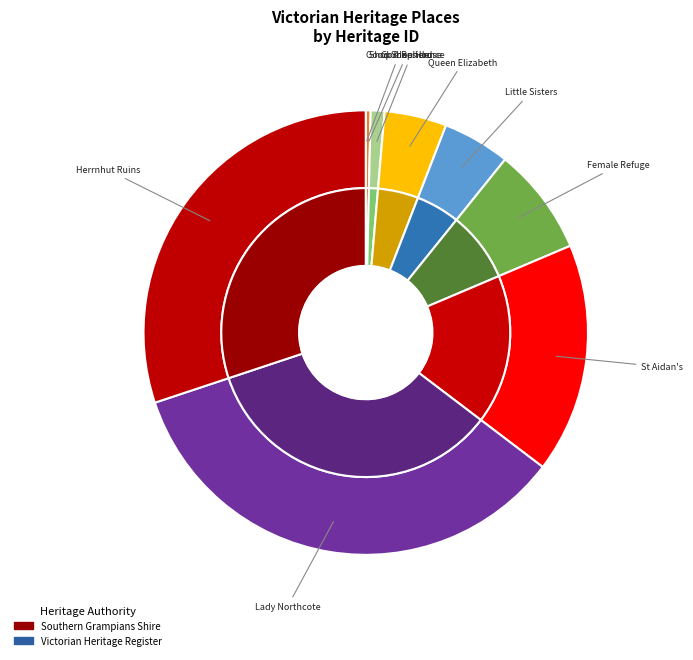

Does FORMER SHOP AND RESIDENCE represent more than half of the total?

No